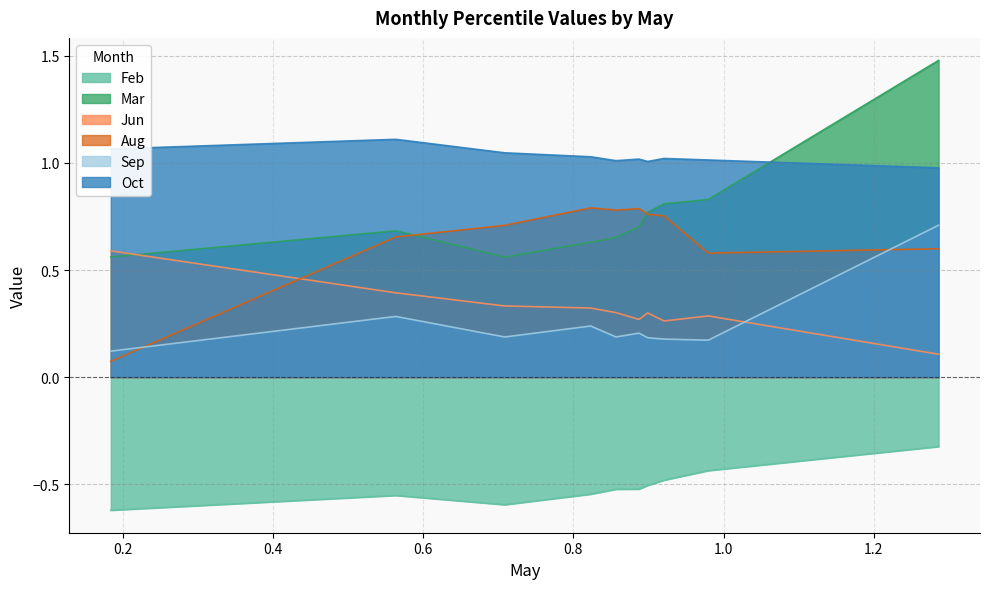

What is the approximate value of Sep at pct85?

0.2